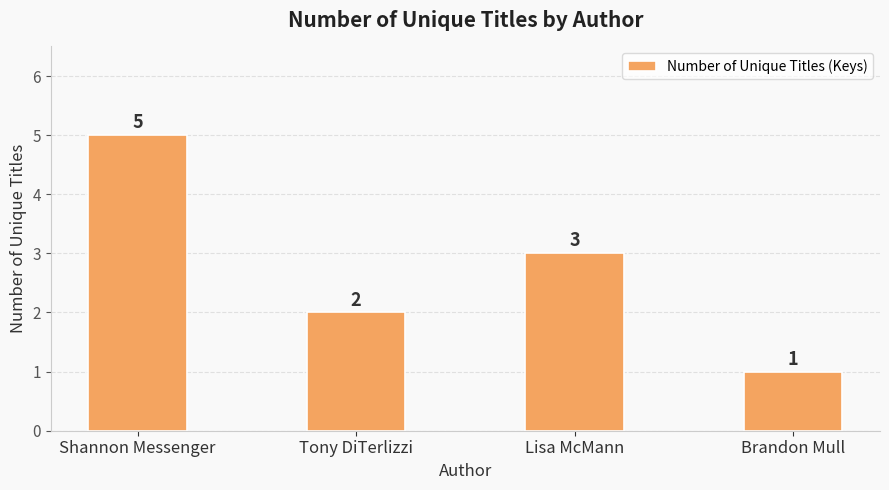

What is the label of the 1st bar from the right?

Brandon Mull